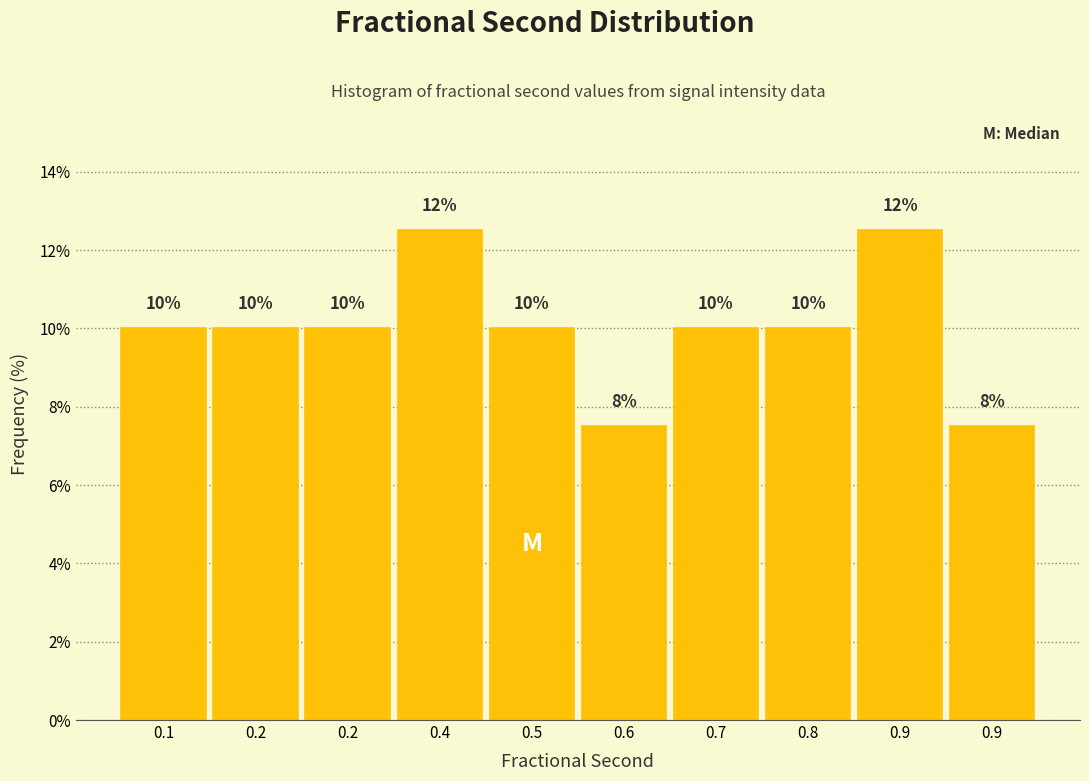

Count the number of categories in the chart.

10